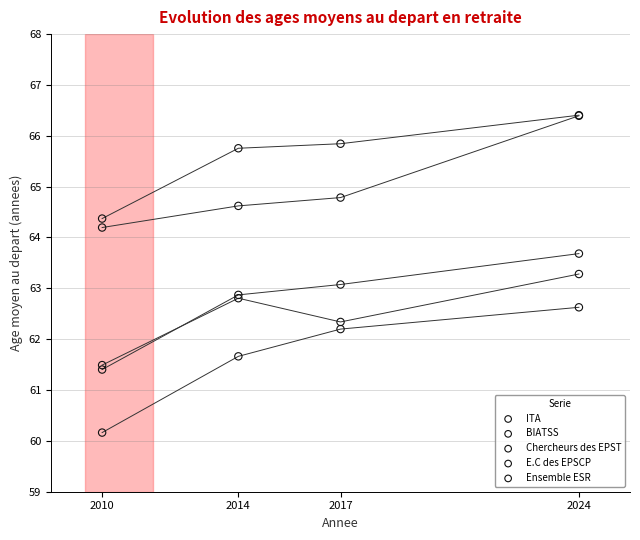

In the Chercheurs des EPST series, what Y value is closest to 65?

64.8